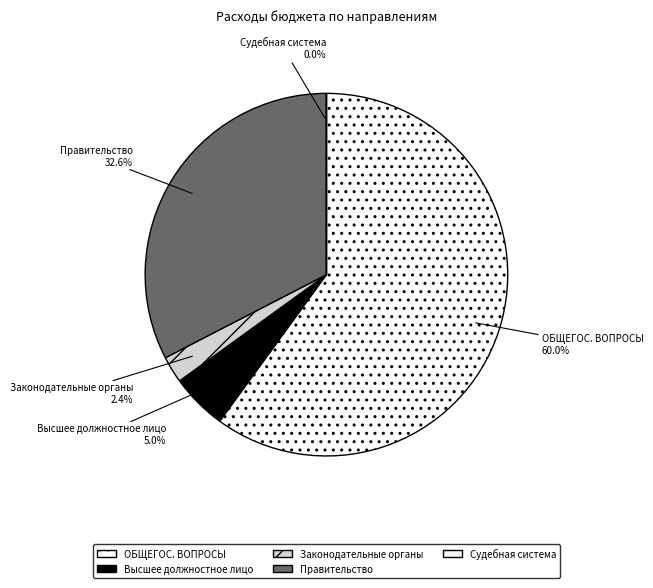

Is ОБЩЕГОС. ВОПРОСЫ the majority of the pie?

Yes